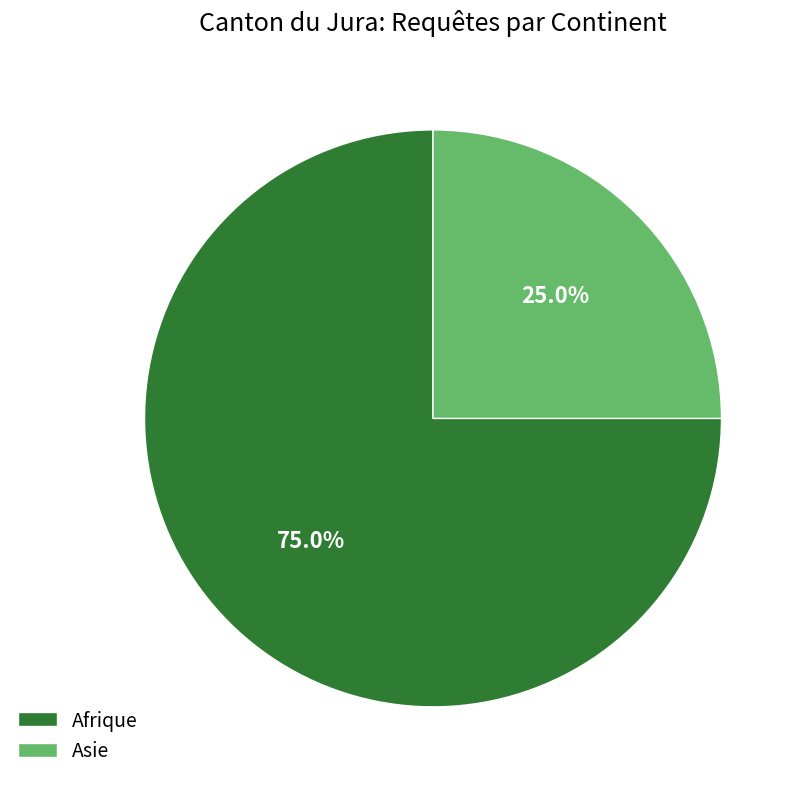

To the nearest percent, what portion does Afrique represent?

75%